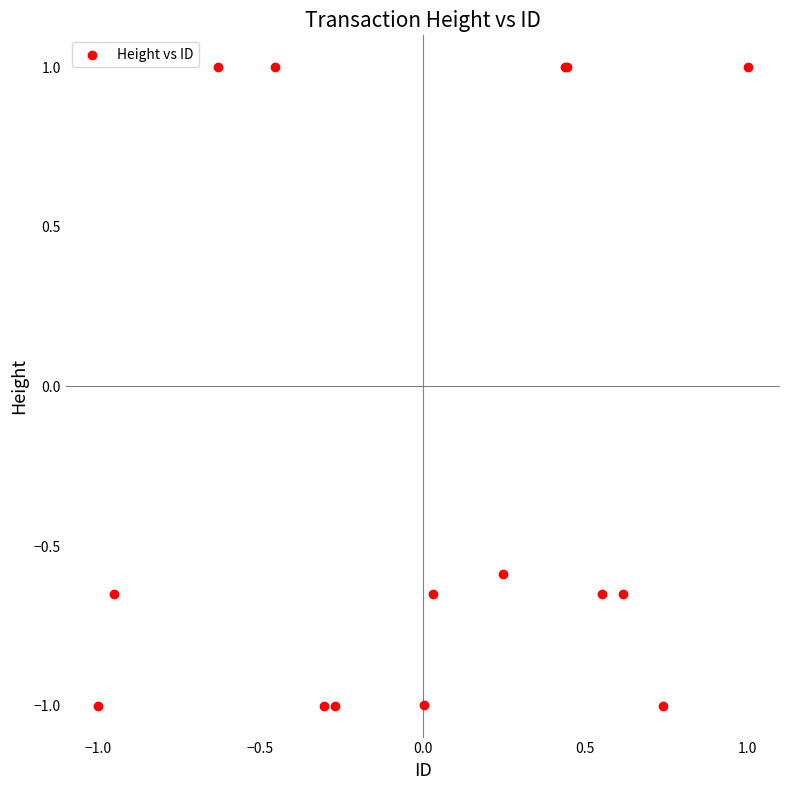

What Y value in the scatter plot is closest to 0?

-0.6